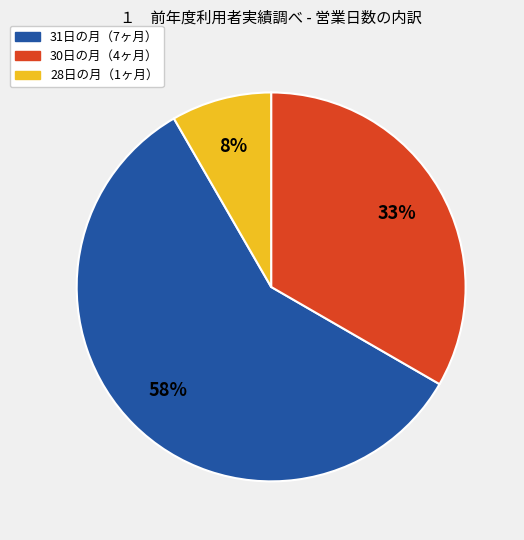

To the nearest percent, what is the average slice percentage?

33%